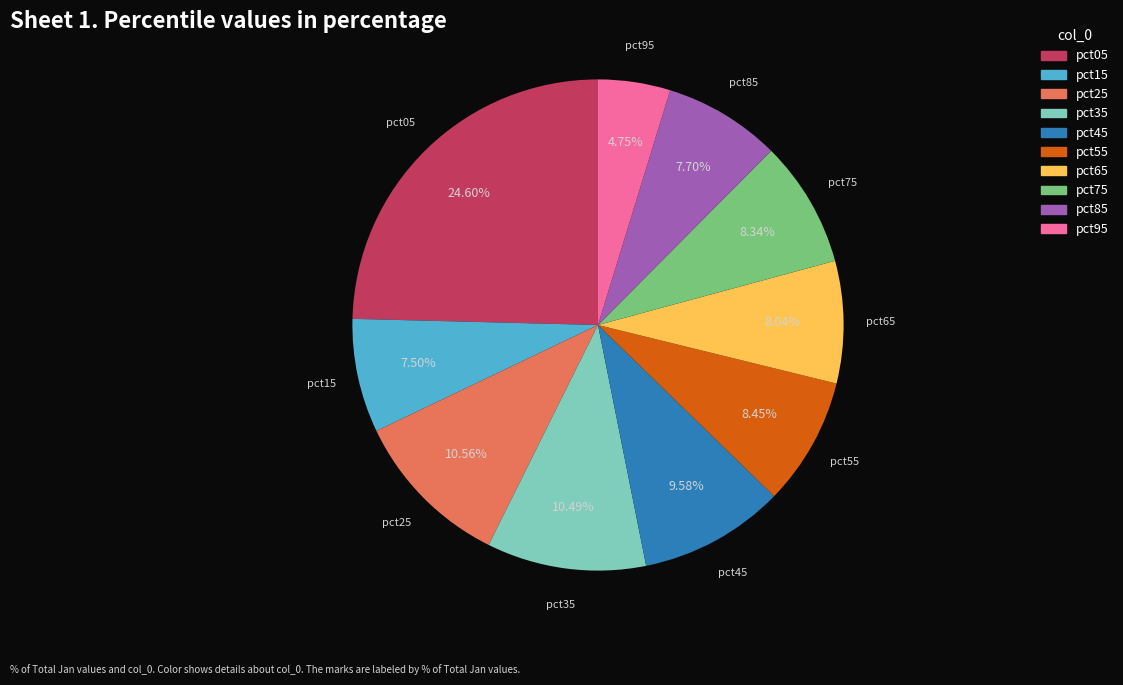

Which slice is the smallest?

pct95